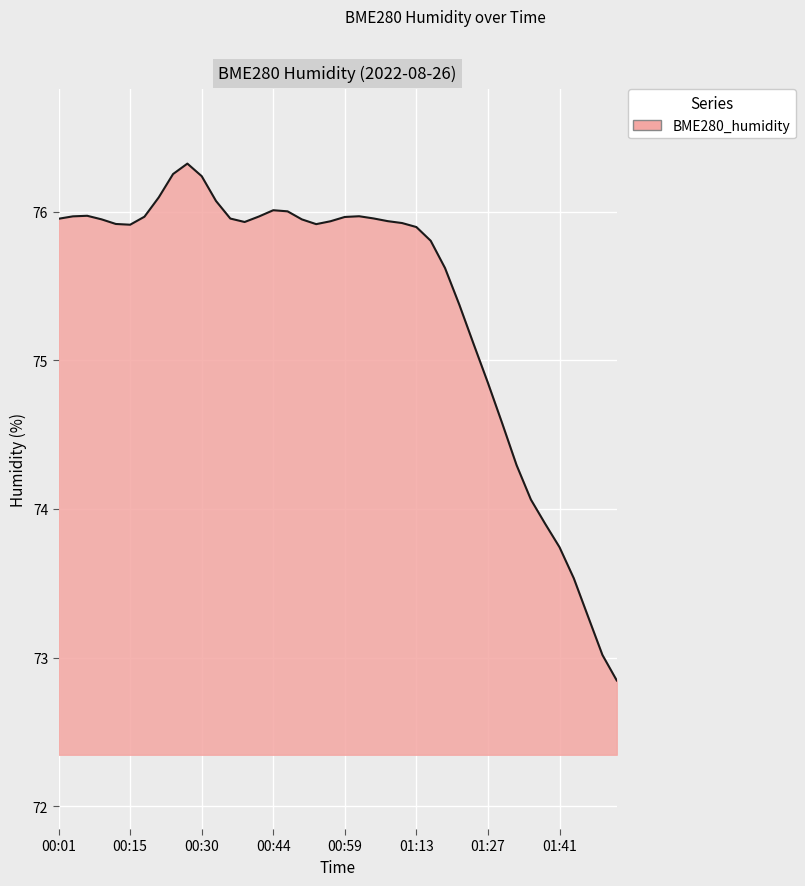

What is the difference between the maximum and minimum values?

3.5